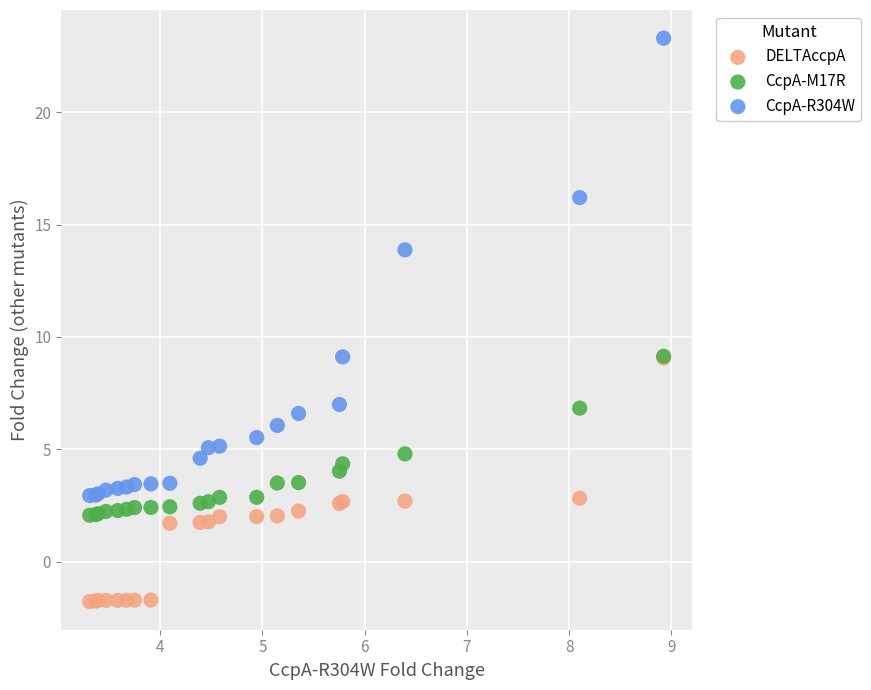

Which series reaches the minimum Y coordinate?

DELTAccpA